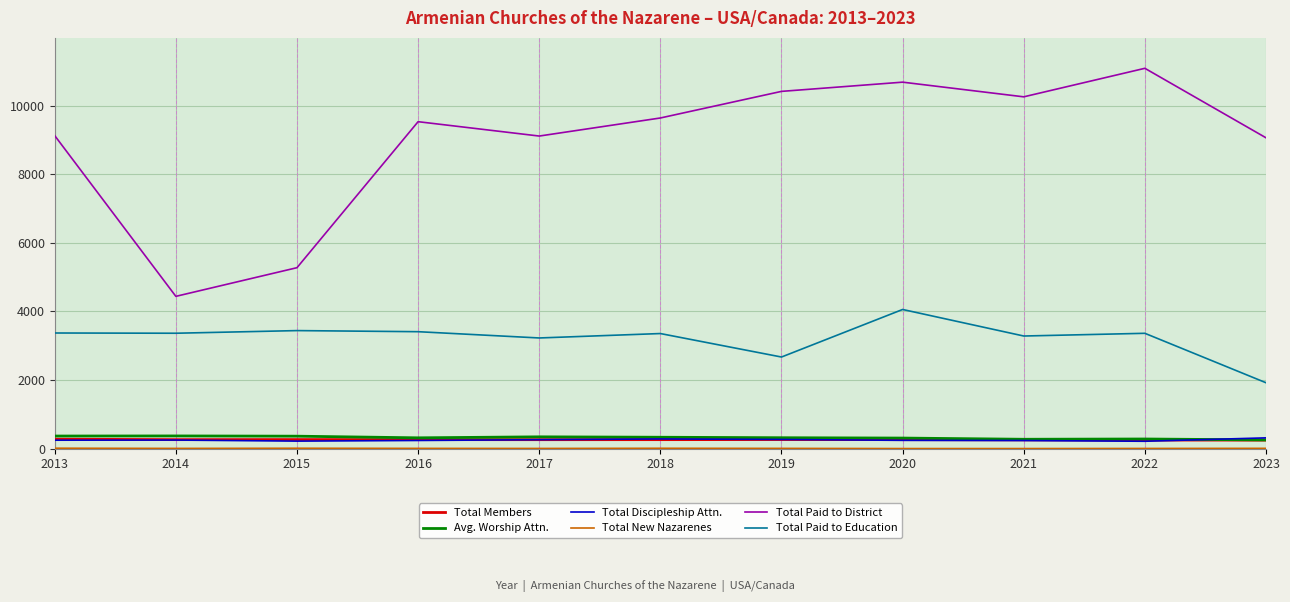

What is the average value of the Total Paid to District series?

8969